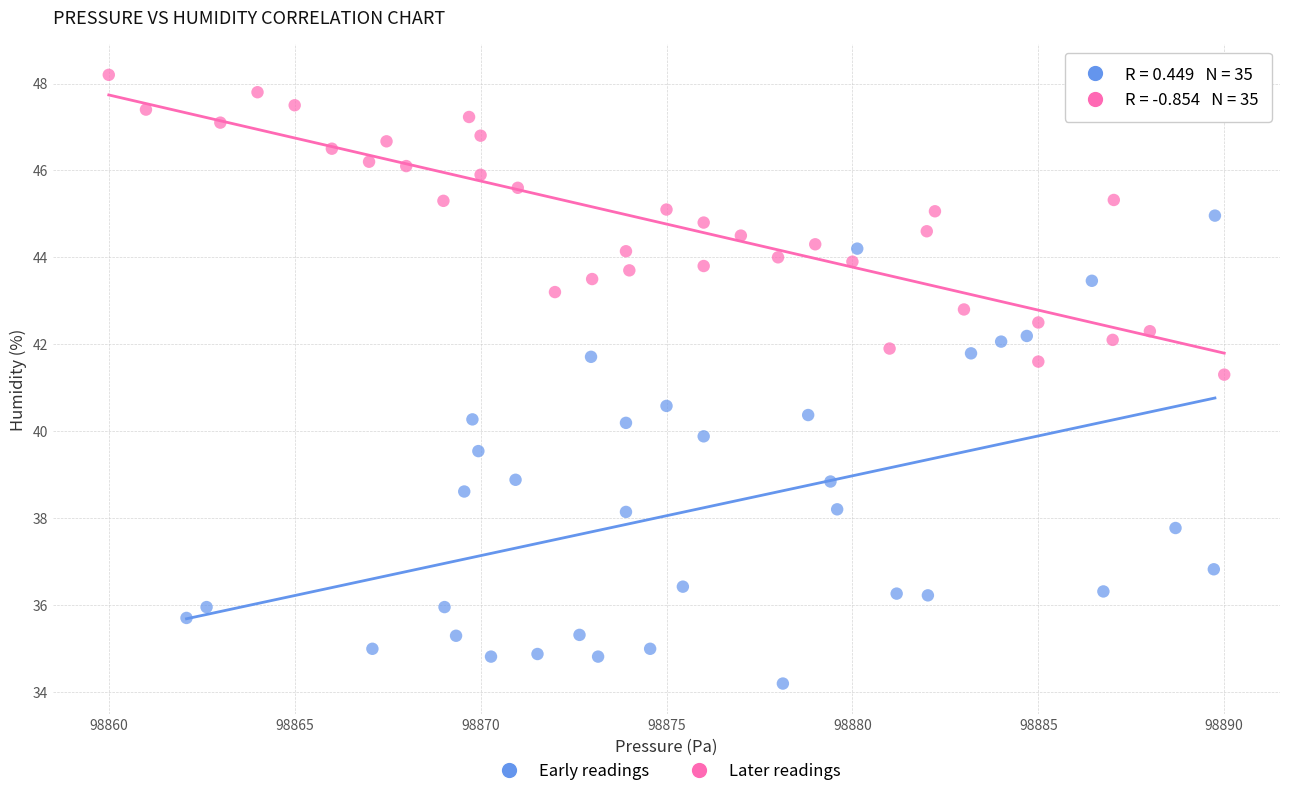

Which series reaches the minimum Y coordinate?

Early readings